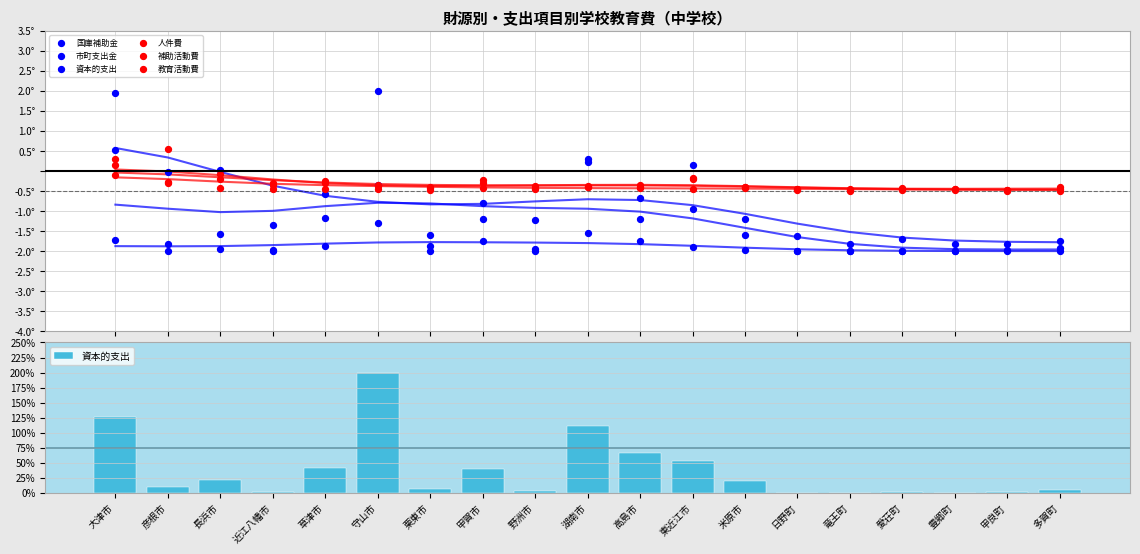

Which series reaches the maximum Y coordinate?

資本的支出